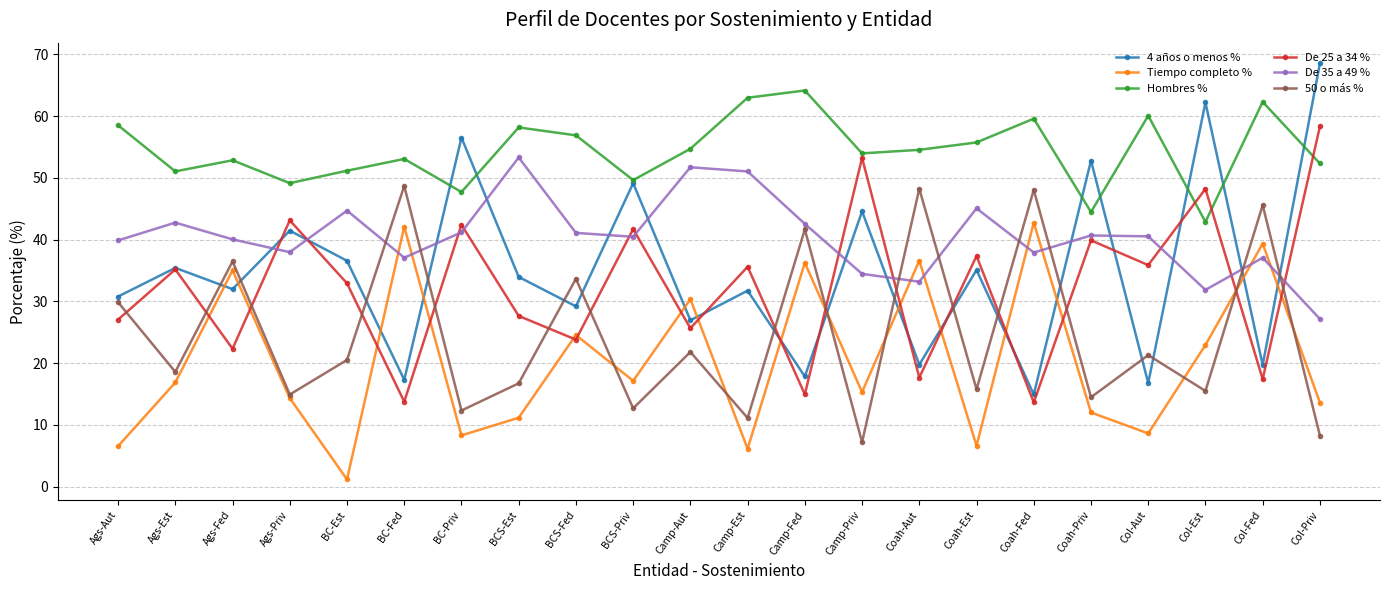

How many data points in Tiempo completo % are less than 16?

11